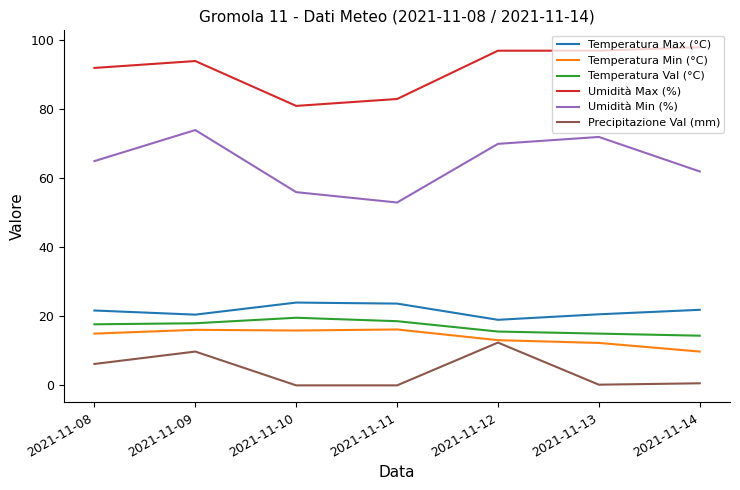

What is the sum of the Precipitazione Val (mm) values at 2021-11-11 and 2021-11-08?

6.2